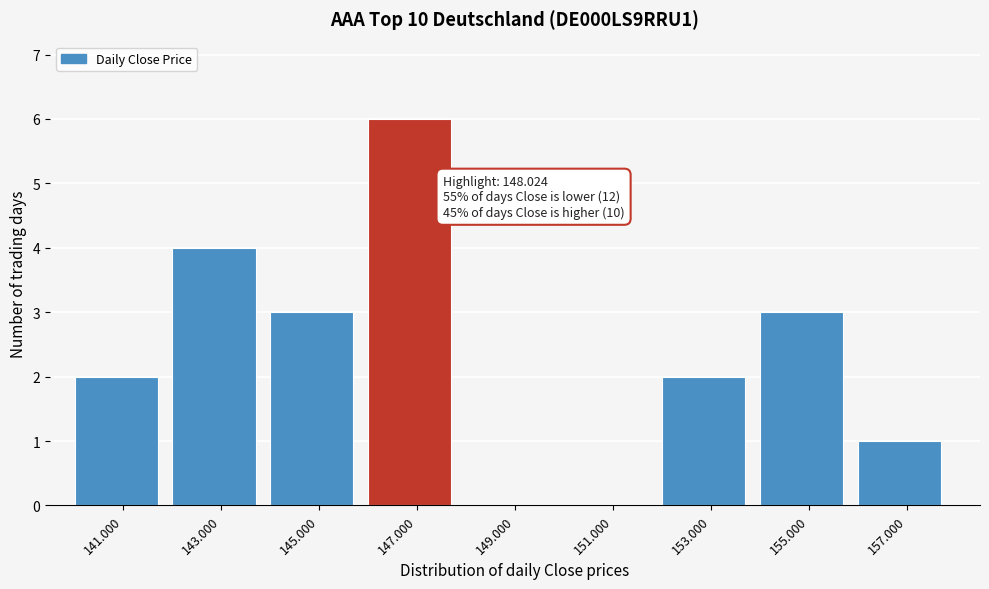

Reading right to left, list all the values displayed in this chart.

157.000=1	155.000=3	153.000=2	151.000=0	149.000=0	147.000=6	145.000=3	143.000=4	141.000=2